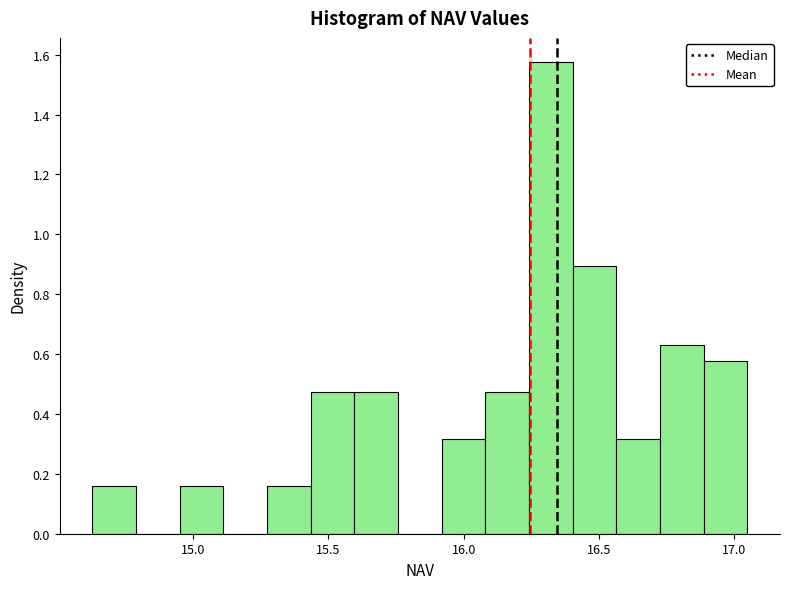

Read against the x-axis, roughly where is the centre of the tallest bar?

16.30